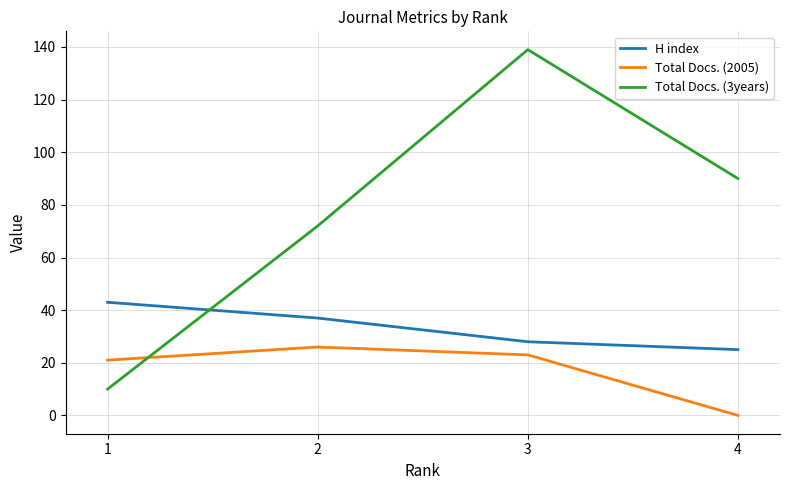

What is the difference between the Total Docs. (3years) values at 3 and 1?

129